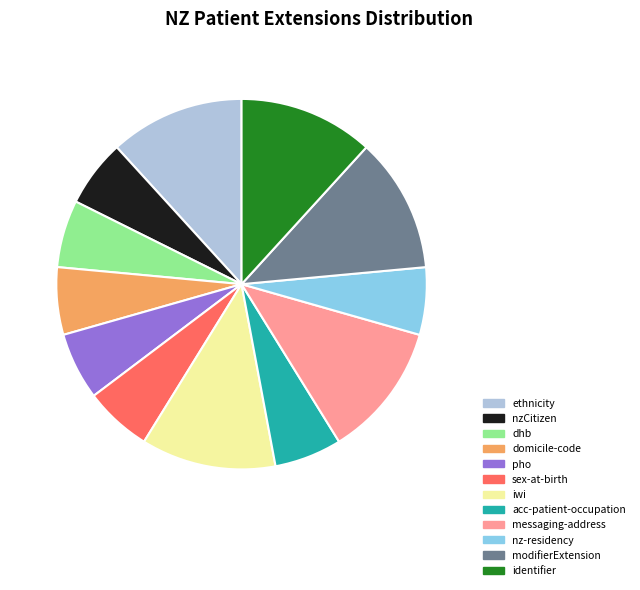

The modifierExtension slice represents 12% of the pie. True or false?

True